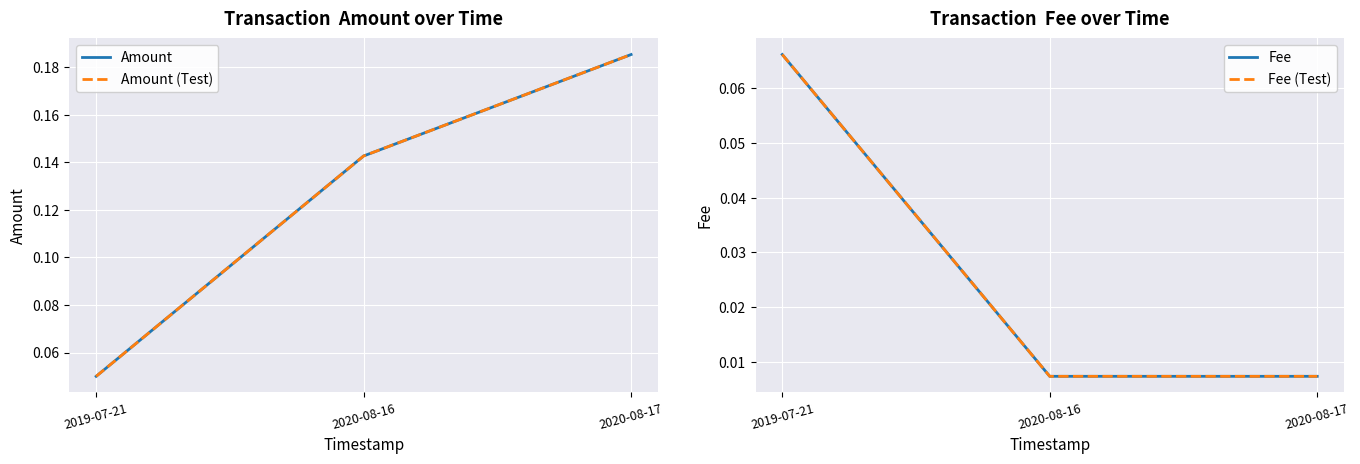

Between 2019-07-21 and 2020-08-17, which series saw the biggest shift?

Amount